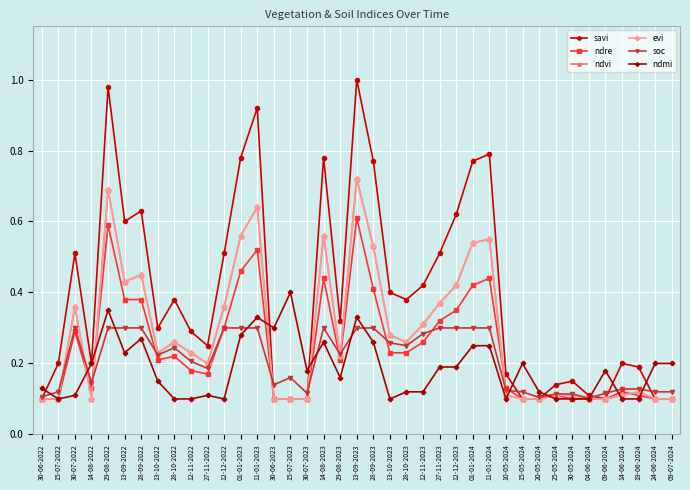

Reading right to left, list all the values displayed in this chart.

savi: 0.1	0.1	0.2	0.2	0.1	0.1	0.1	0.1	0.1	0.1	0.2	0.8	0.8	0.6	0.5	0.4	0.4	0.4	0.8	1.0	0.3	0.8	0.1	0.1	0.1	0.9	0.8	0.5	0.2	0.3	0.4	0.3	0.6	0.6	1.0	0.2	0.5	0.2	0.1
ndre: 0.1	0.1	0.1	0.1	0.1	0.1	0.1	0.1	0.1	0.1	0.1	0.4	0.4	0.3	0.3	0.3	0.2	0.2	0.4	0.6	0.2	0.4	0.1	0.1	0.1	0.5	0.5	0.3	0.2	0.2	0.2	0.2	0.4	0.4	0.6	0.1	0.3	0.1	0.1
ndvi: 0.1	0.1	0.1	0.1	0.1	0.1	0.1	0.1	0.1	0.1	0.1	0.6	0.5	0.4	0.4	0.3	0.3	0.3	0.5	0.7	0.2	0.6	0.1	0.1	0.1	0.6	0.6	0.4	0.2	0.2	0.3	0.2	0.5	0.4	0.7	0.1	0.4	0.1	0.1
evi: 0.1	0.1	0.1	0.1	0.1	0.1	0.1	0.1	0.1	0.1	0.1	0.6	0.5	0.4	0.4	0.3	0.3	0.3	0.5	0.7	0.2	0.6	0.1	0.1	0.1	0.6	0.6	0.4	0.2	0.2	0.3	0.2	0.5	0.4	0.7	0.1	0.4	0.1	0.1
soc: 0.1	0.1	0.1	0.1	0.1	0.1	0.1	0.1	0.1	0.1	0.1	0.3	0.3	0.3	0.3	0.3	0.2	0.3	0.3	0.3	0.2	0.3	0.1	0.2	0.1	0.3	0.3	0.3	0.2	0.2	0.2	0.2	0.3	0.3	0.3	0.1	0.3	0.1	0.1
ndmi: 0.2	0.2	0.1	0.1	0.2	0.1	0.1	0.1	0.1	0.2	0.1	0.2	0.2	0.2	0.2	0.1	0.1	0.1	0.3	0.3	0.2	0.3	0.2	0.4	0.3	0.3	0.3	0.1	0.1	0.1	0.1	0.1	0.3	0.2	0.3	0.2	0.1	0.1	0.1